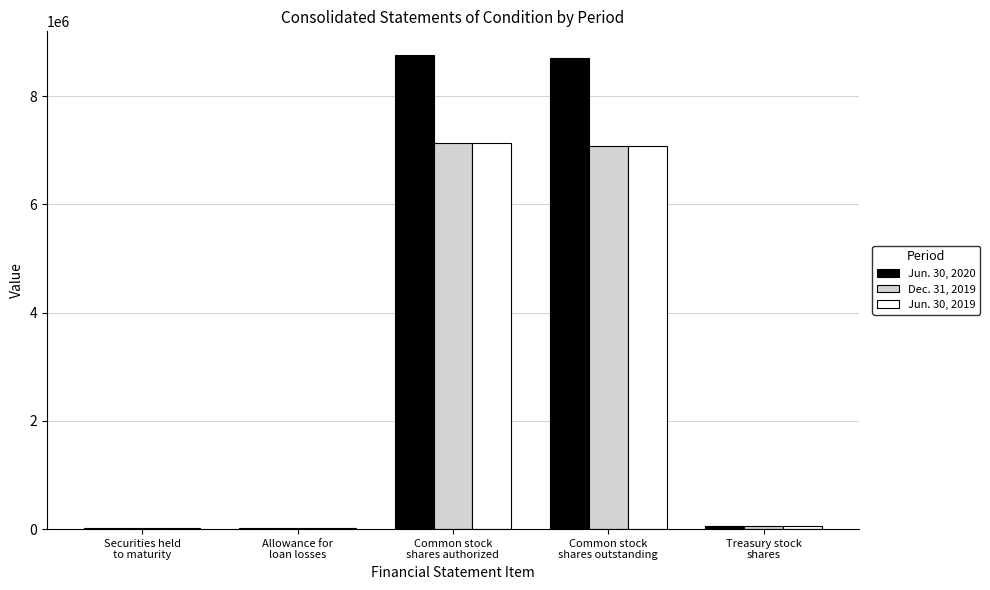

Which series has the largest total across all categories?

Jun. 30, 2020